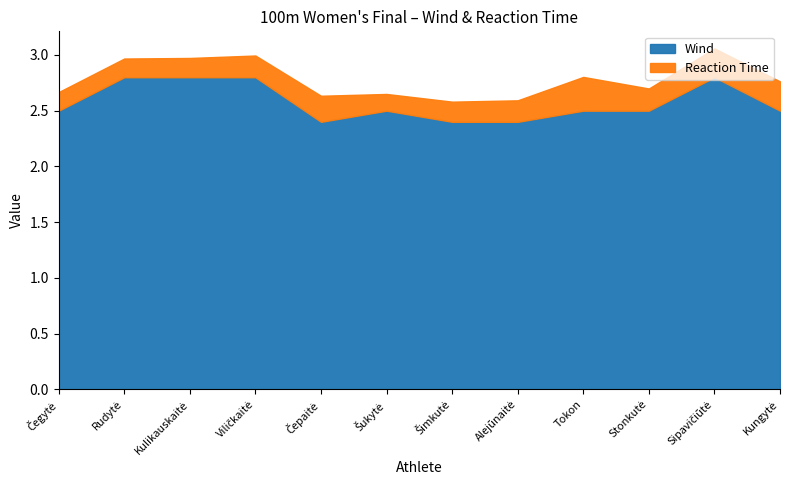

What position from the right is Sipavičiūtė?

2